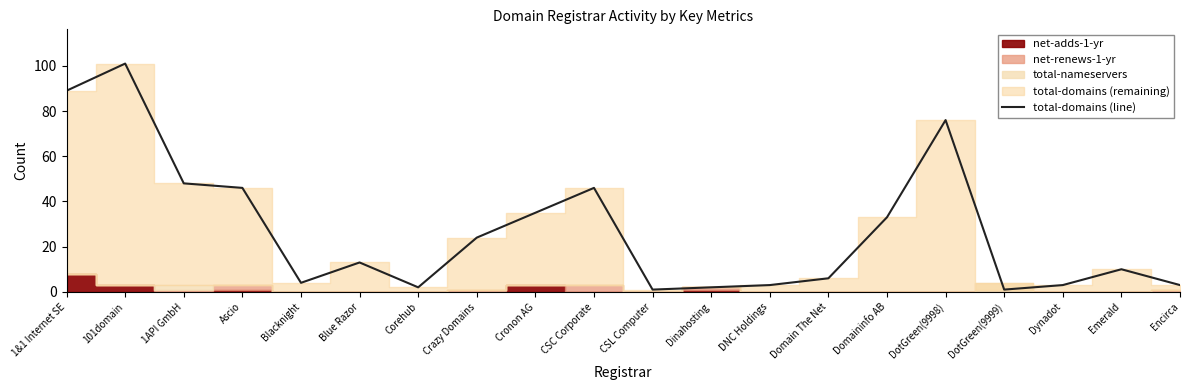

Reading right to left, list all the values displayed in this chart.

Encirca=3	Emerald=10	Dynadot=3	DotGreen(9999)=1	DotGreen(9998)=76	Domaininfo AB=33	Domain The Net=6	DNC Holdings=3	Dinahosting=2	CSL Computer=1	CSC Corporate=46	Cronon AG=35	Crazy Domains=24	Corehub=2	Blue Razor=13	Blacknight=4	Ascio=46	1API GmbH=48	101domain=101	1&1 Internet SE=89